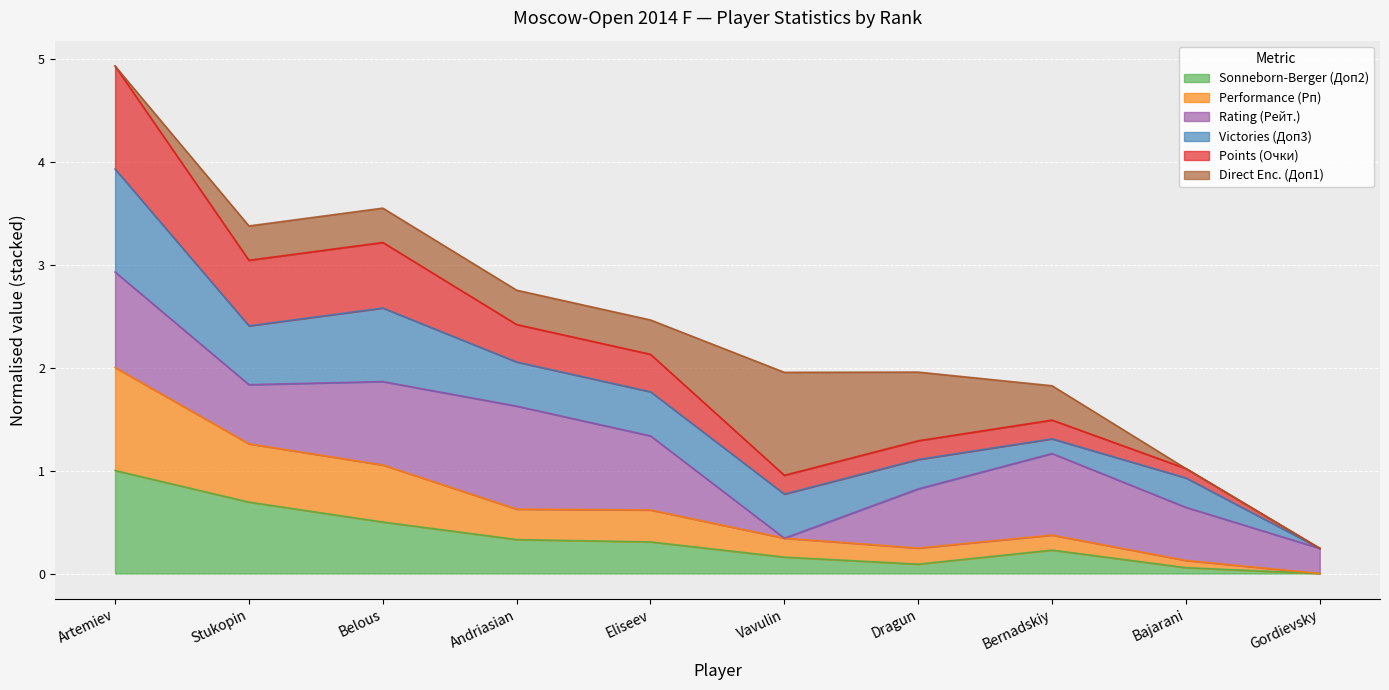

What is the total value across all series at Vavulin?

2.0